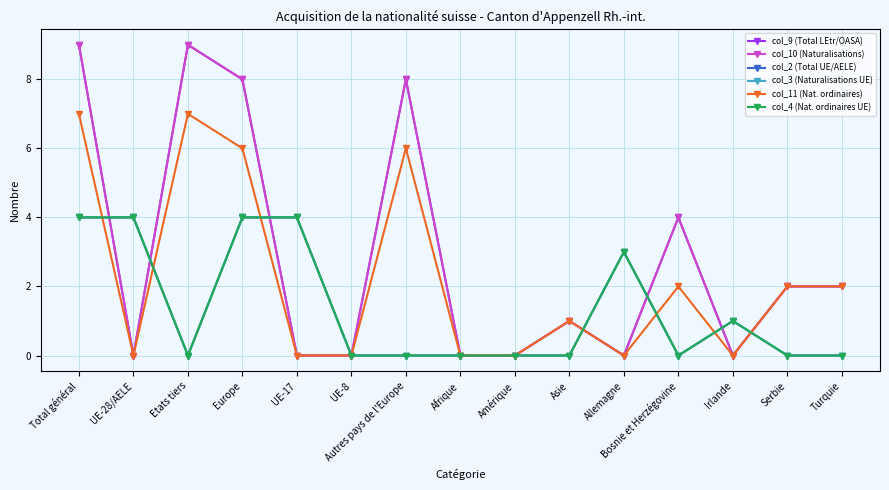

Reading left to right, list all the values displayed in this chart.

col_9 (Total LEtr/OASA): Total général=9	UE-28/AELE=0	Etats tiers=9	Europe=8	UE-17=0	UE-8=0	Autres pays de l'Europe=8	Afrique=0	Amérique=0	Asie=1	Allemagne=0	Bosnie et Herzégovine=4	Irlande=0	Serbie=2	Turquie=2
col_10 (Naturalisations): Total général=9	UE-28/AELE=0	Etats tiers=9	Europe=8	UE-17=0	UE-8=0	Autres pays de l'Europe=8	Afrique=0	Amérique=0	Asie=1	Allemagne=0	Bosnie et Herzégovine=4	Irlande=0	Serbie=2	Turquie=2
col_2 (Total UE/AELE): Total général=4	UE-28/AELE=4	Etats tiers=0	Europe=4	UE-17=4	UE-8=0	Autres pays de l'Europe=0	Afrique=0	Amérique=0	Asie=0	Allemagne=3	Bosnie et Herzégovine=0	Irlande=1	Serbie=0	Turquie=0
col_3 (Naturalisations UE): Total général=4	UE-28/AELE=4	Etats tiers=0	Europe=4	UE-17=4	UE-8=0	Autres pays de l'Europe=0	Afrique=0	Amérique=0	Asie=0	Allemagne=3	Bosnie et Herzégovine=0	Irlande=1	Serbie=0	Turquie=0
col_11 (Nat. ordinaires): Total général=7	UE-28/AELE=0	Etats tiers=7	Europe=6	UE-17=0	UE-8=0	Autres pays de l'Europe=6	Afrique=0	Amérique=0	Asie=1	Allemagne=0	Bosnie et Herzégovine=2	Irlande=0	Serbie=2	Turquie=2
col_4 (Nat. ordinaires UE): Total général=4	UE-28/AELE=4	Etats tiers=0	Europe=4	UE-17=4	UE-8=0	Autres pays de l'Europe=0	Afrique=0	Amérique=0	Asie=0	Allemagne=3	Bosnie et Herzégovine=0	Irlande=1	Serbie=0	Turquie=0